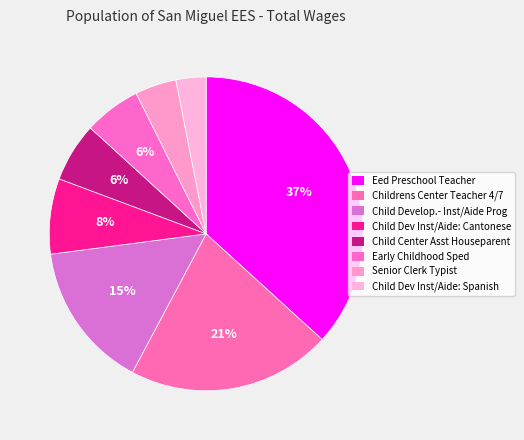

What percentage is the Child Dev Inst/Aide: Cantonese slice, to the nearest percent?

8%